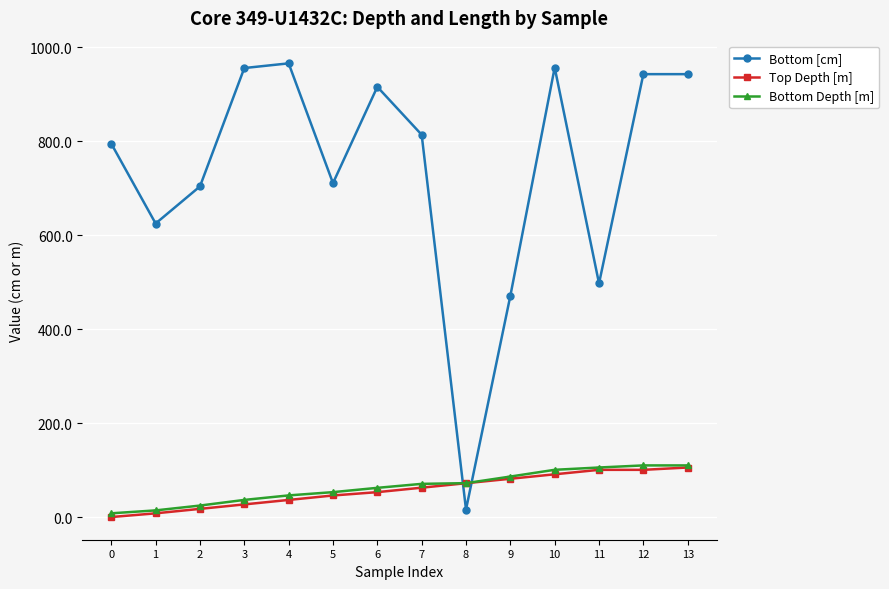

How many distinct data groups are displayed?

3